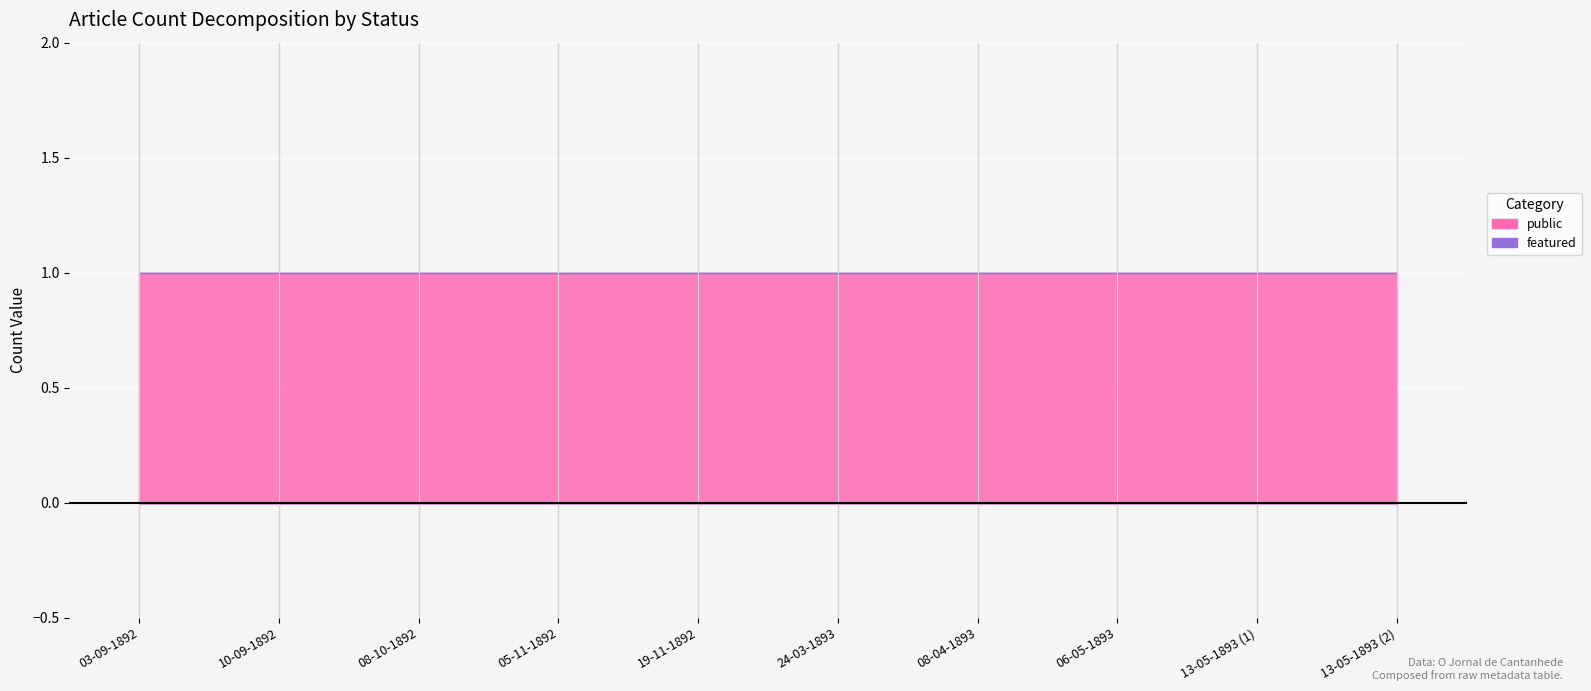

At how many categories does at least one series exceed 0?

10